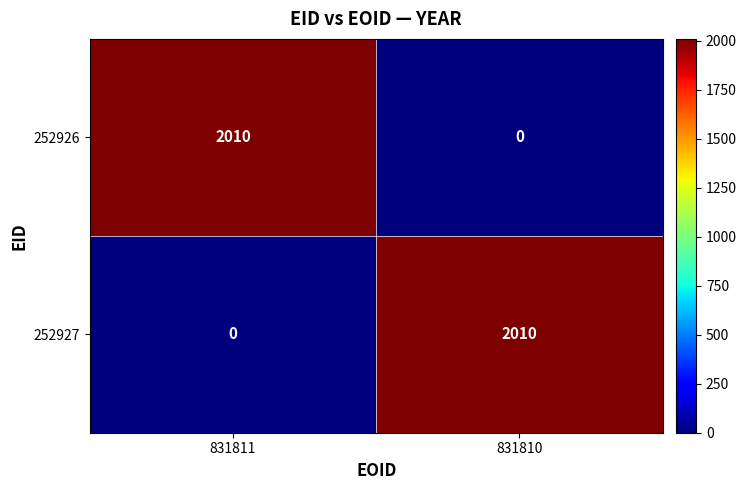

What is the total value across all series at 831811?

2010